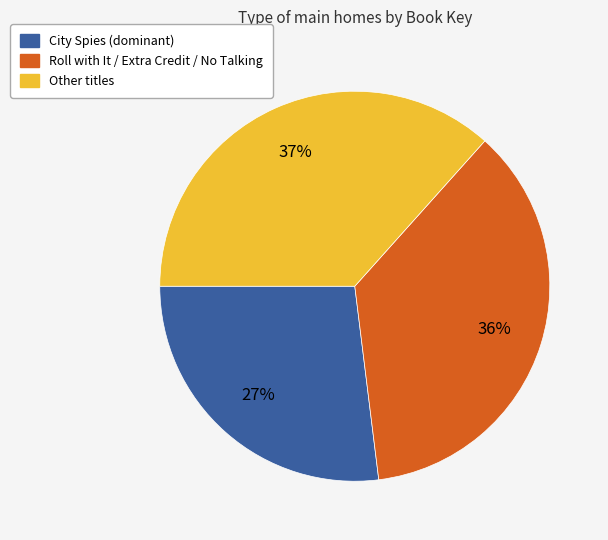

To the nearest percent, what is the average slice percentage?

33%